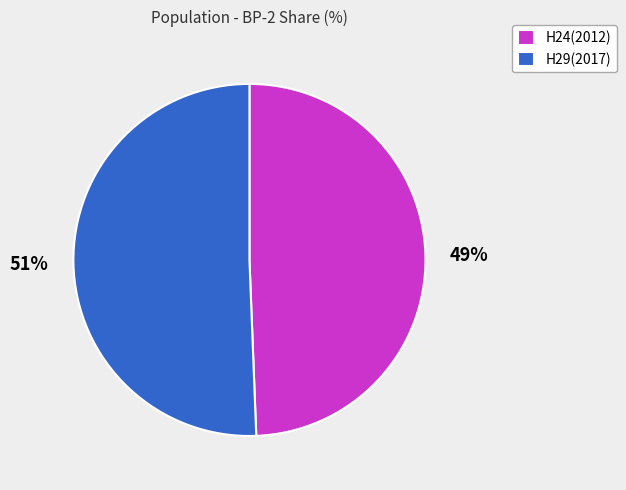

Which slice is the largest?

H29(2017)